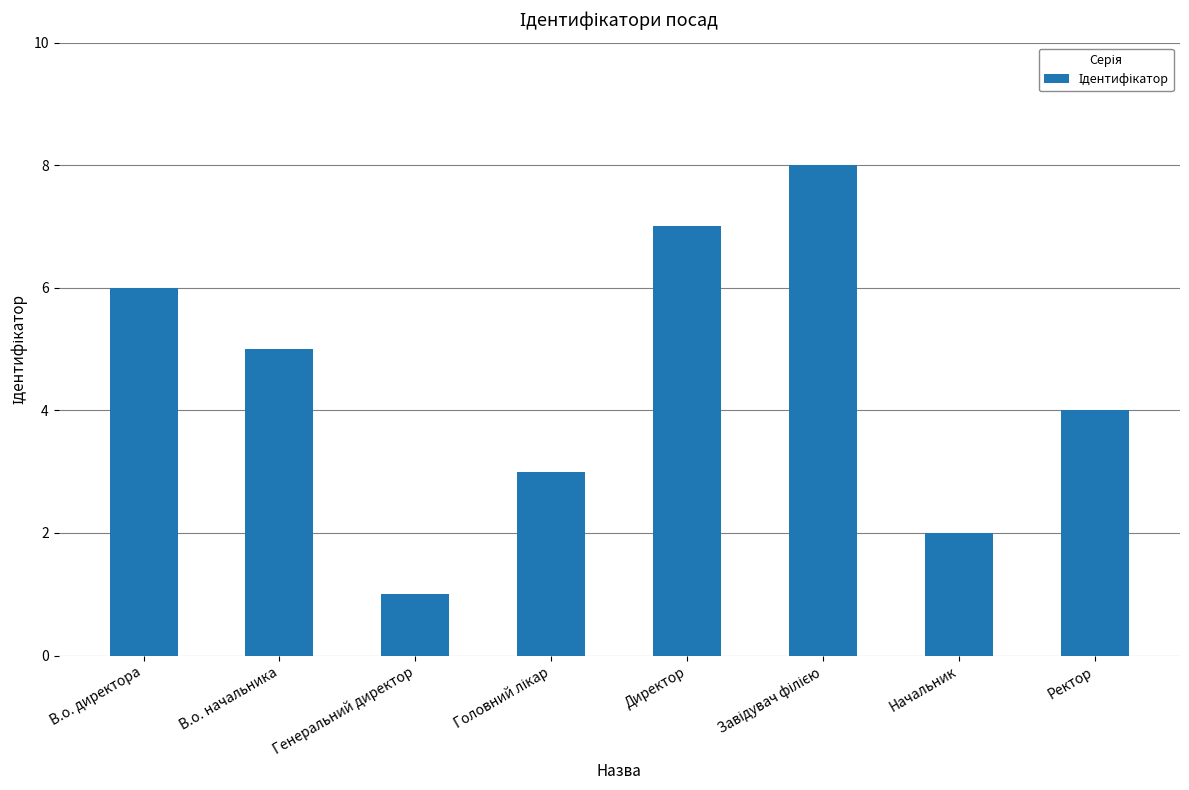

How many values are below 5?

4